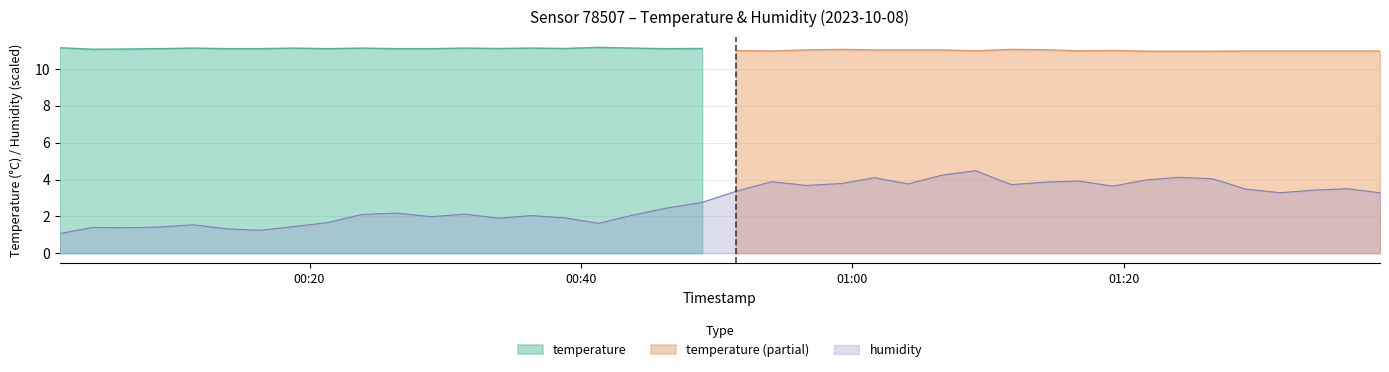

The value at 2023-10-08T00:16:21 is 1.2. True or false?

True